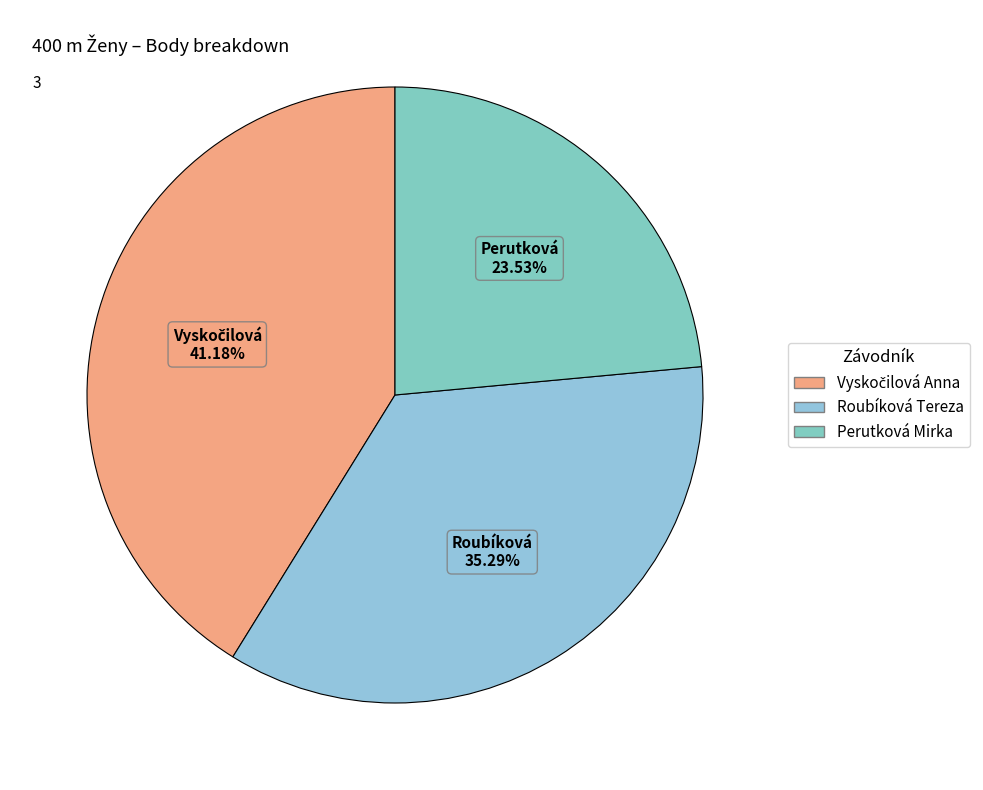

Is the sum of Vyskočilová Anna and Perutková Mirka greater than half?

Yes